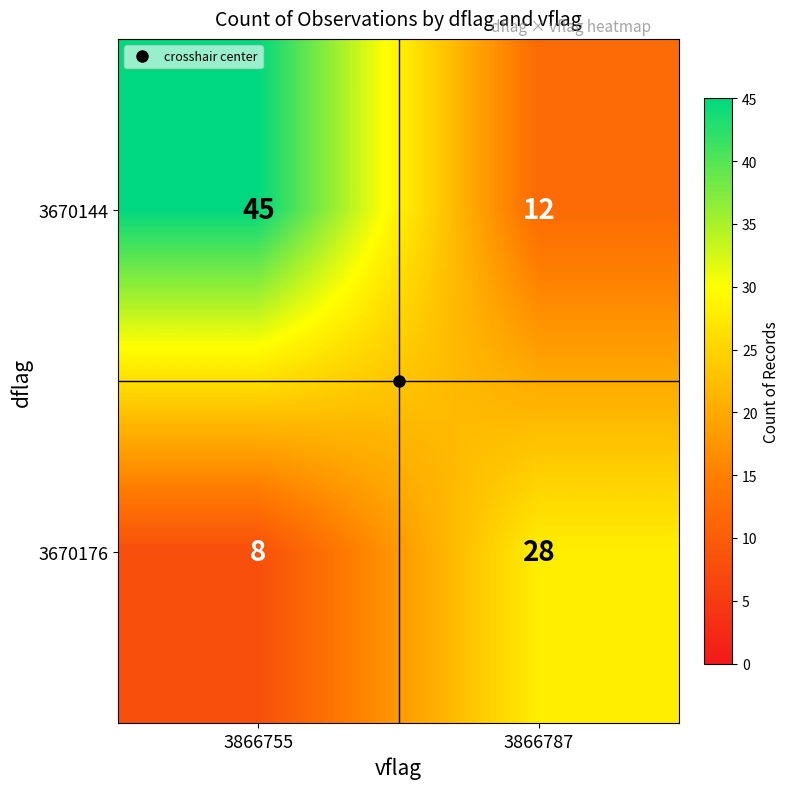

Read the 3670176 value at 3866755, to the nearest 5.

10